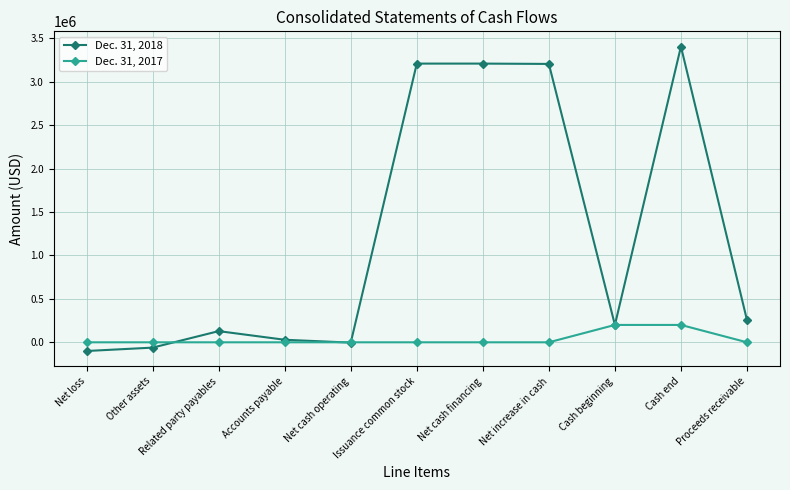

How many series are shown in this chart?

2